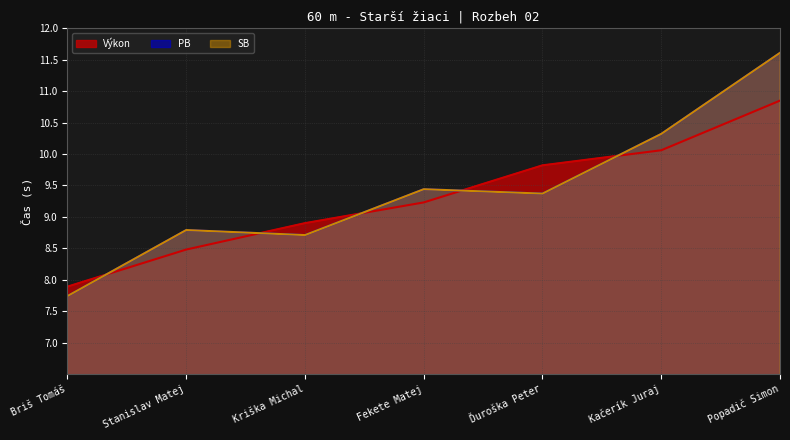

The value of Výkon at Fekete Matej is 2.1. True or false?

False